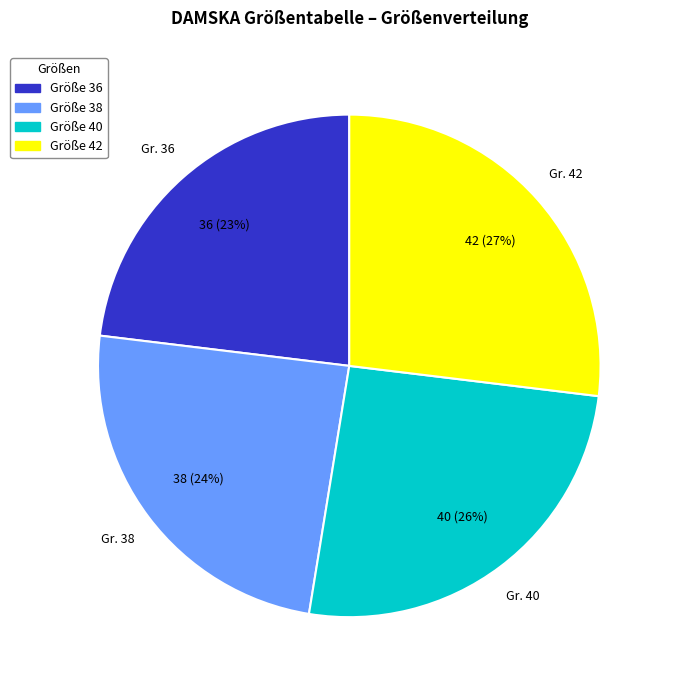

To the nearest percent, what is the difference between the largest and smallest slice percentages?

4%